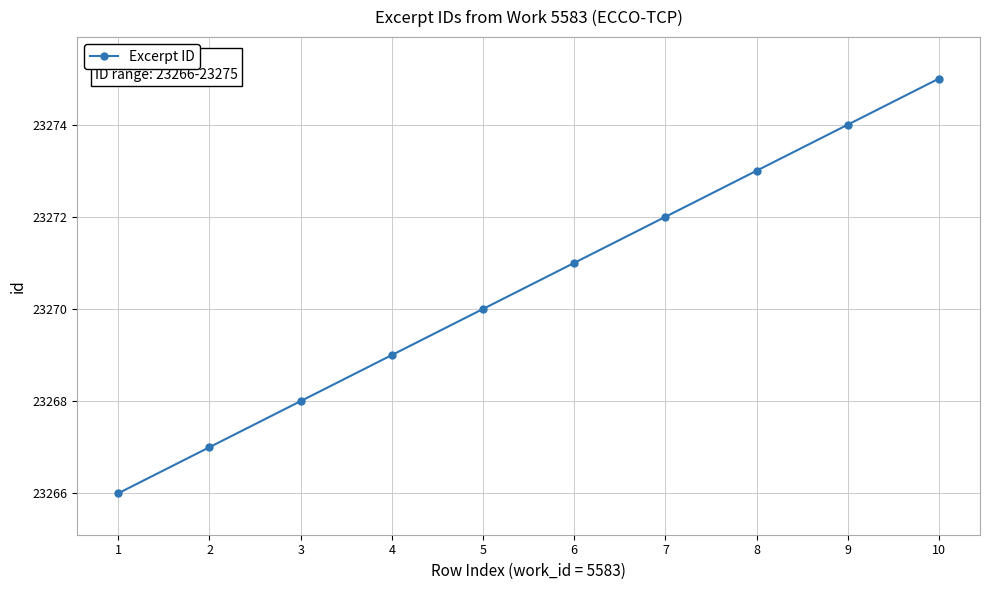

Reading left to right, extract all data points from this chart.

1=23266	2=23267	3=23268	4=23269	5=23270	6=23271	7=23272	8=23273	9=23274	10=23275